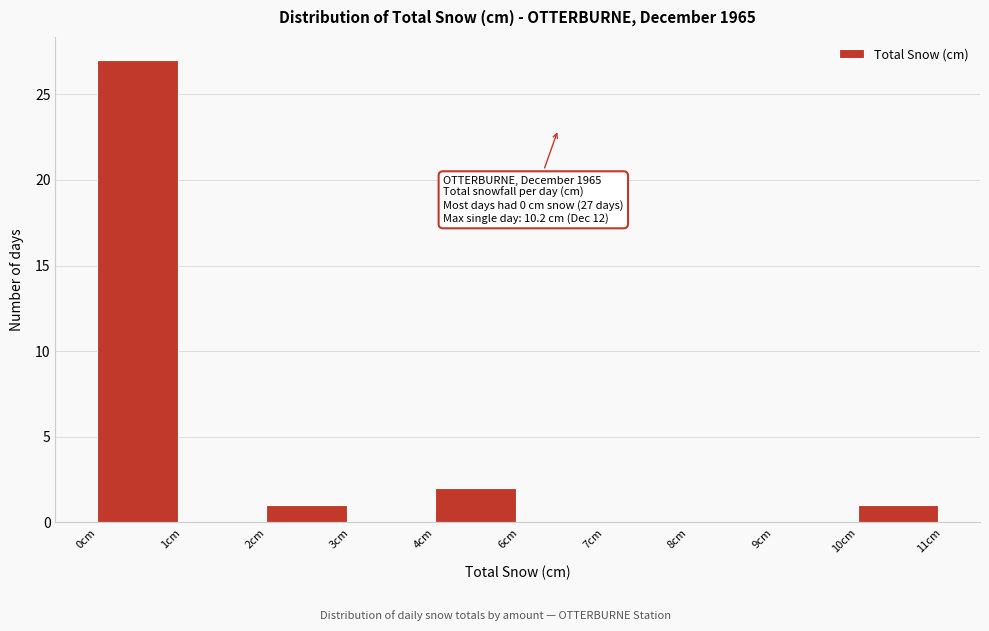

Reading left to right, list all the values displayed in this chart.

0cm=27	1cm=0	2cm=1	3cm=0	4cm=2	6cm=0	7cm=0	8cm=0	9cm=0	10cm=1